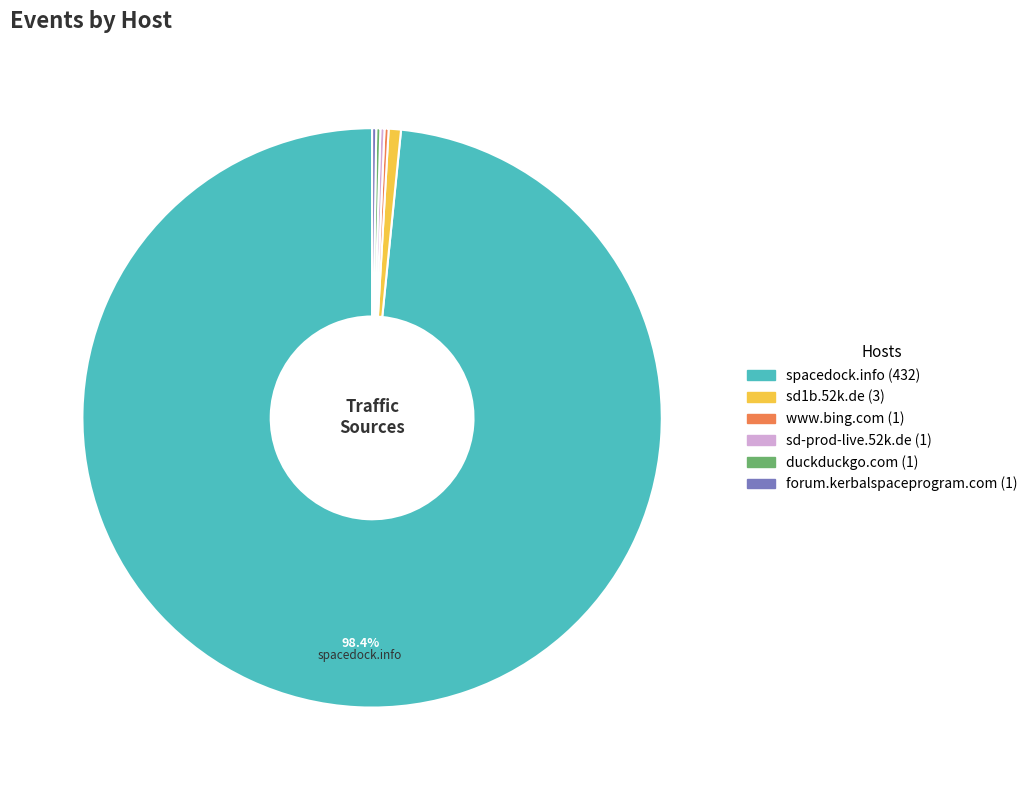

Is there any slice that represents more than half of the pie?

Yes